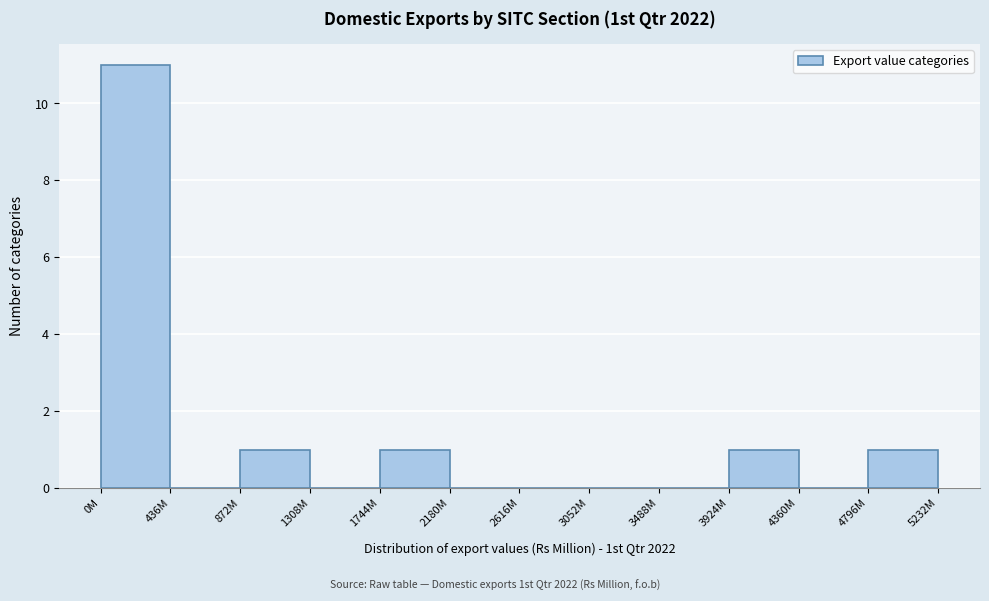

Reading right to left, transcribe all the data shown in this chart.

4796M=1	4360M=0	3924M=1	3488M=0	3052M=0	2616M=0	2180M=0	1744M=1	1308M=0	872M=1	436M=0	0M=11